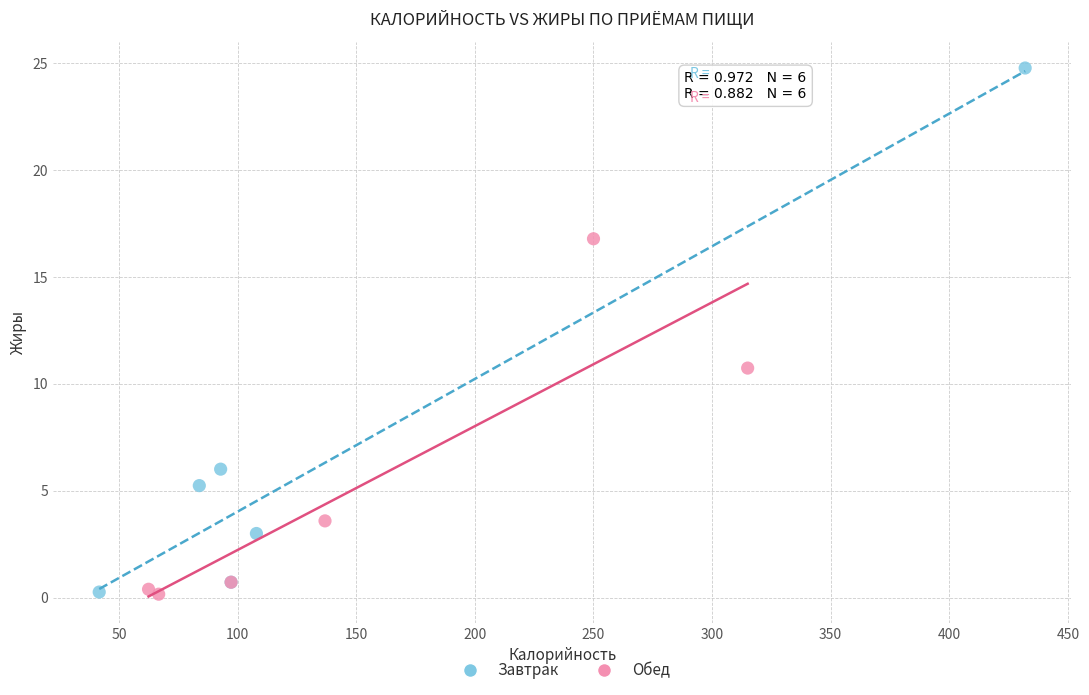

Which series contains the highest Y value?

Завтрак